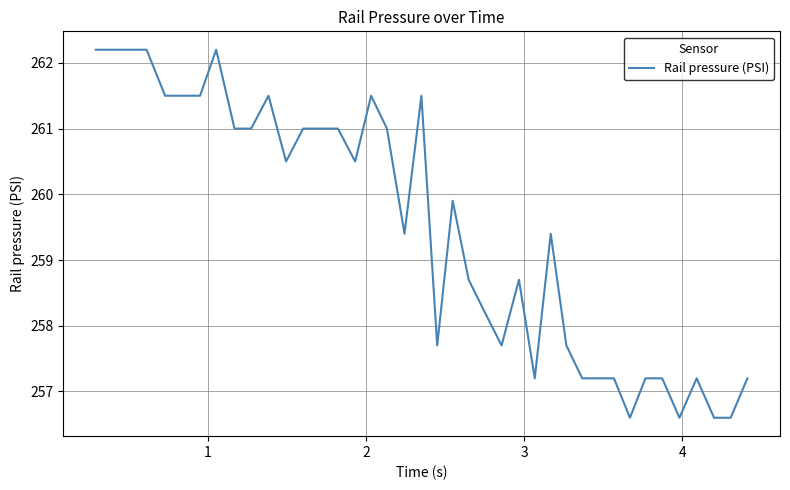

What is the difference between the maximum and minimum values?

5.6